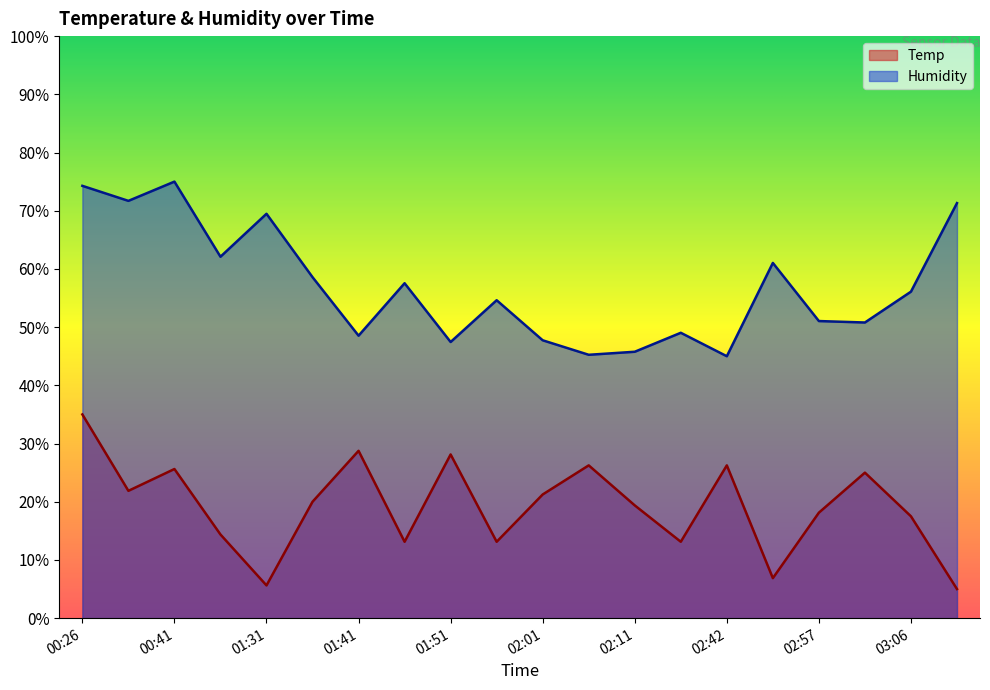

True or false: Temp and Humidity intersect in this chart.

False